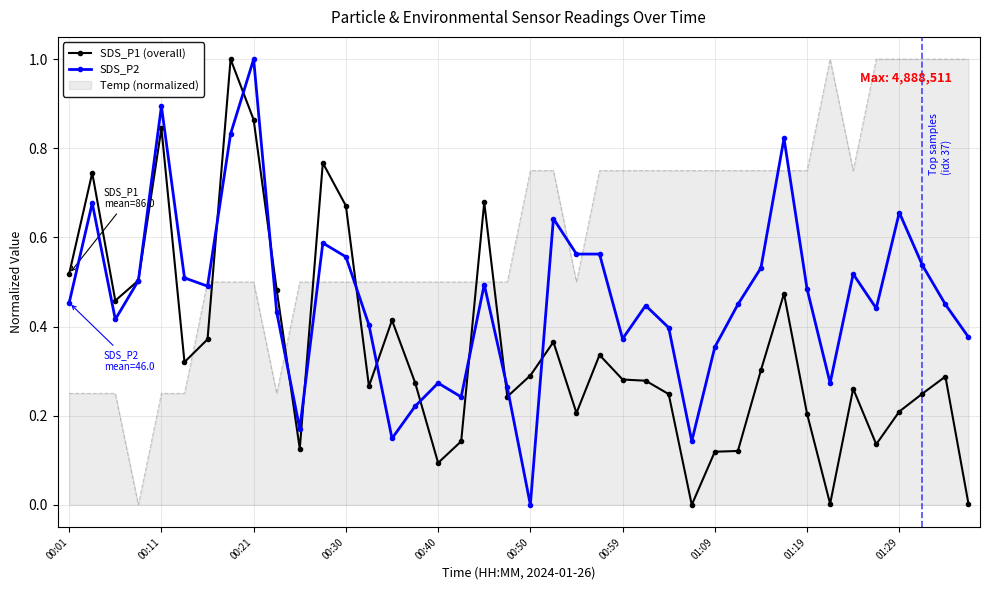

Which series has the largest total across all categories?

Temp (normalized)